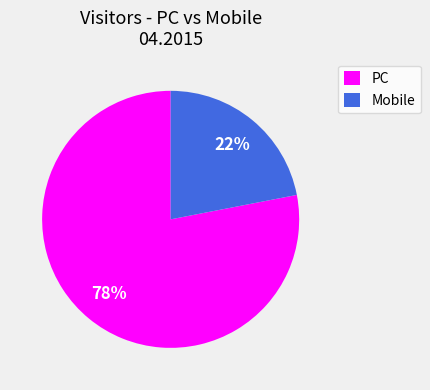

Rank the categories by value from lowest to highest.

Mobile, PC